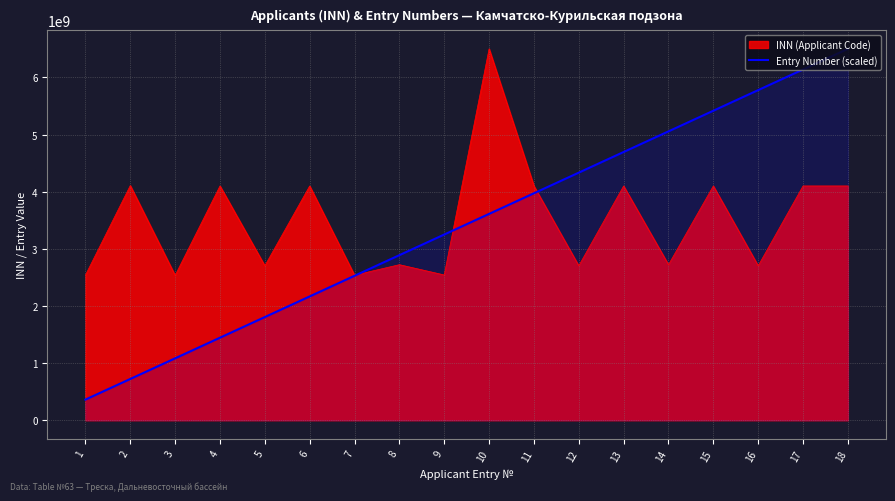

Does the chart have visible grid lines?

Yes